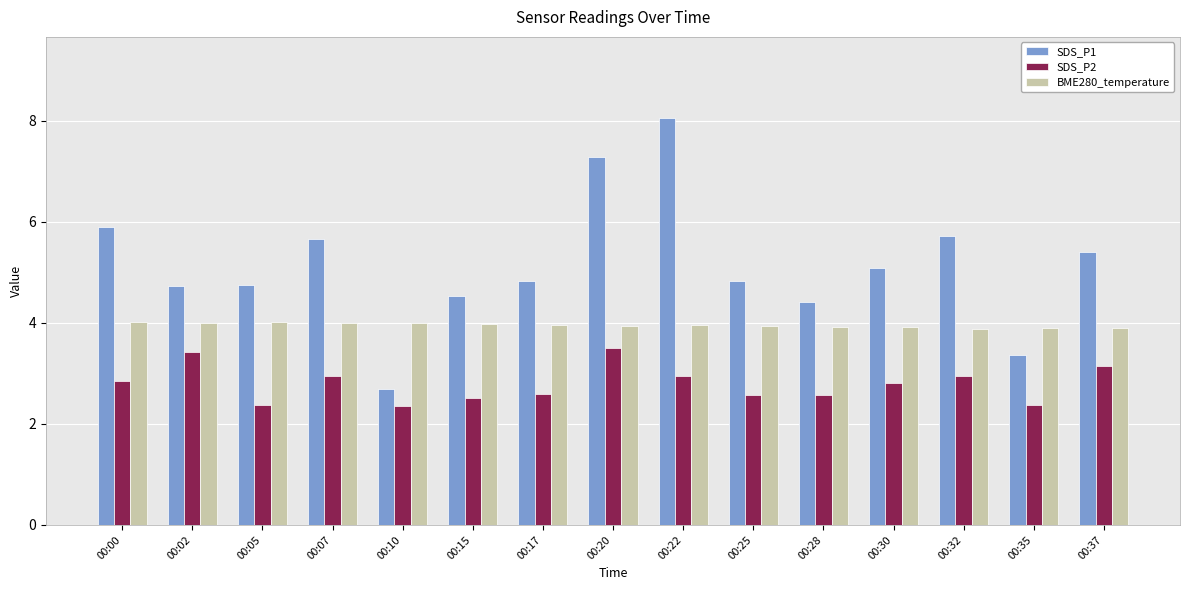

Which label corresponds to the largest value in the chart?

00:22